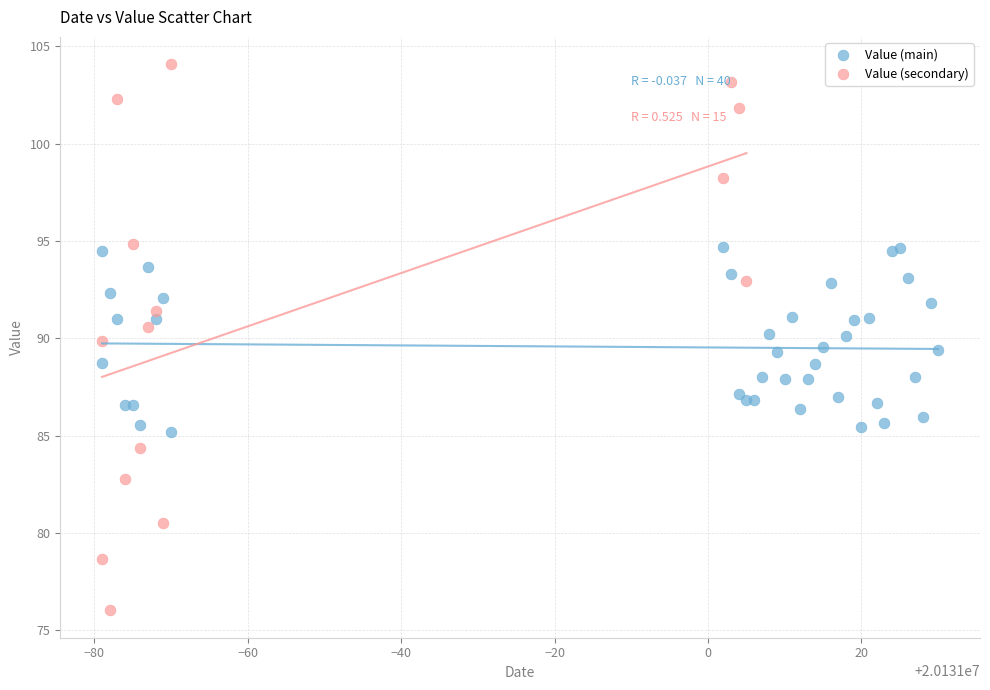

Which series reaches the minimum Y coordinate?

Value (secondary)